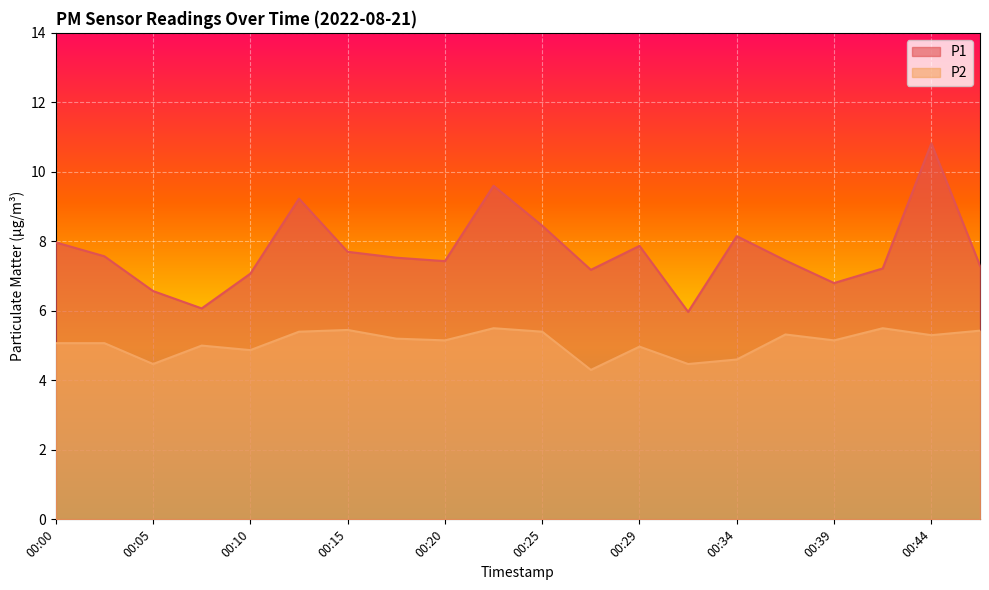

Reading left to right, what are all the values shown in this chart?

P1: 8.0	7.6	6.6	6.1	7.1	9.2	7.7	7.5	7.4	9.6	8.4	7.2	7.9	6.0	8.2	7.5	6.8	7.2	10.8	7.3
P2: 5.1	5.1	4.5	5.0	4.9	5.4	5.5	5.2	5.2	5.5	5.4	4.3	5.0	4.5	4.6	5.3	5.2	5.5	5.3	5.4